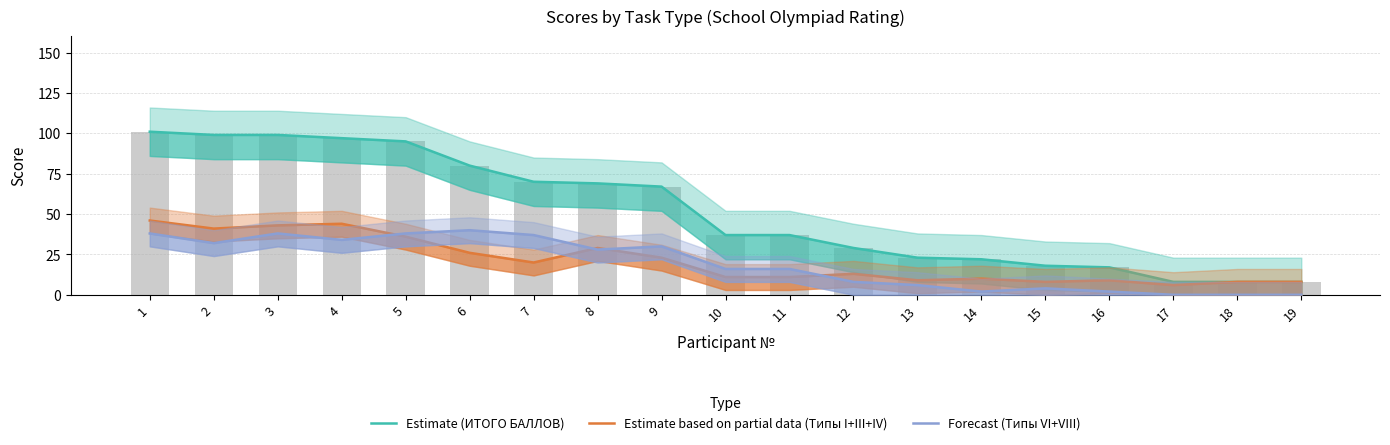

At which category is the sum across all series the highest?

1